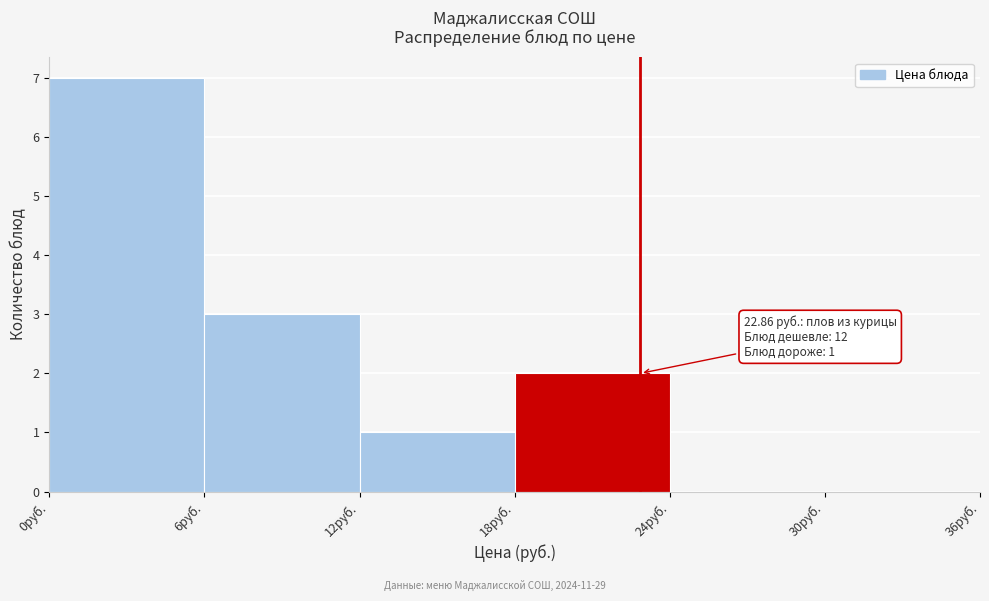

Which range on the x-axis has the tallest bar?

0 to 6